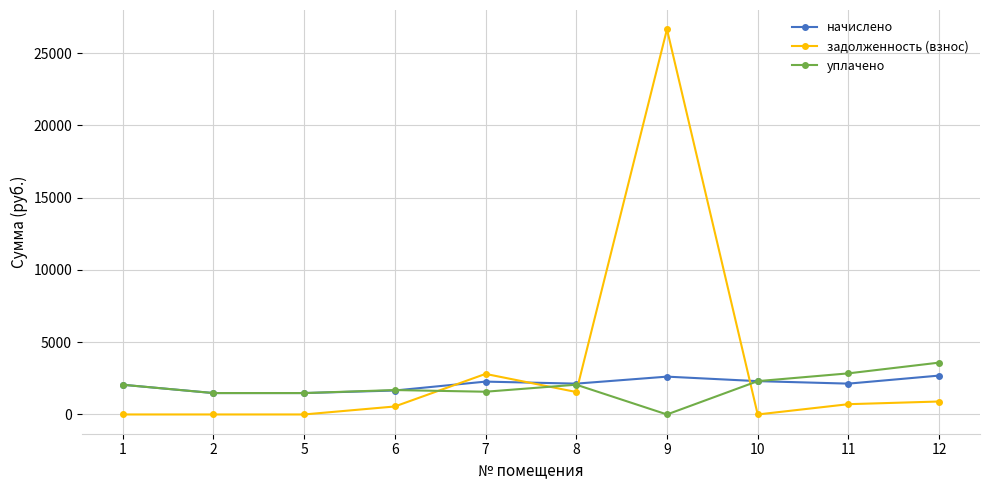

What is the approximate value of задолженность (взнос) at 11?

711.2